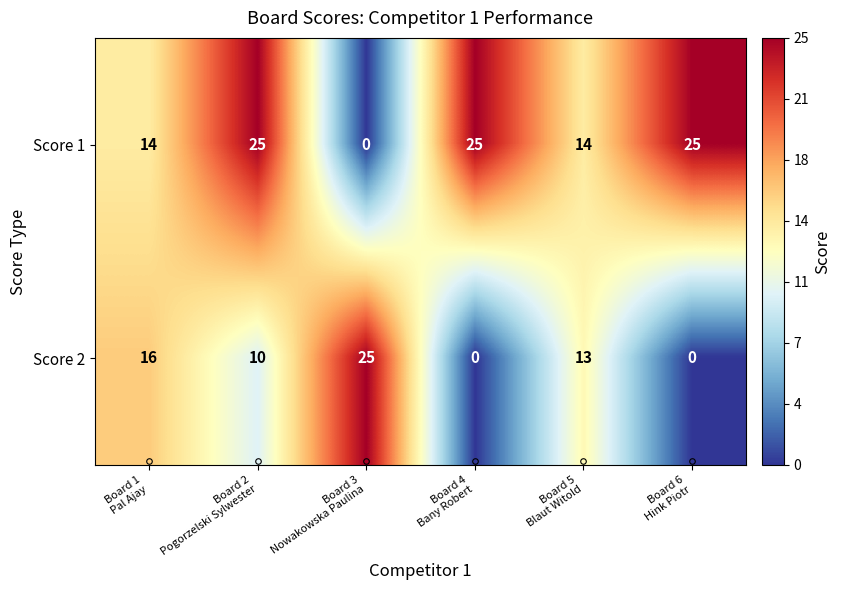

How many data points does each series have?

6